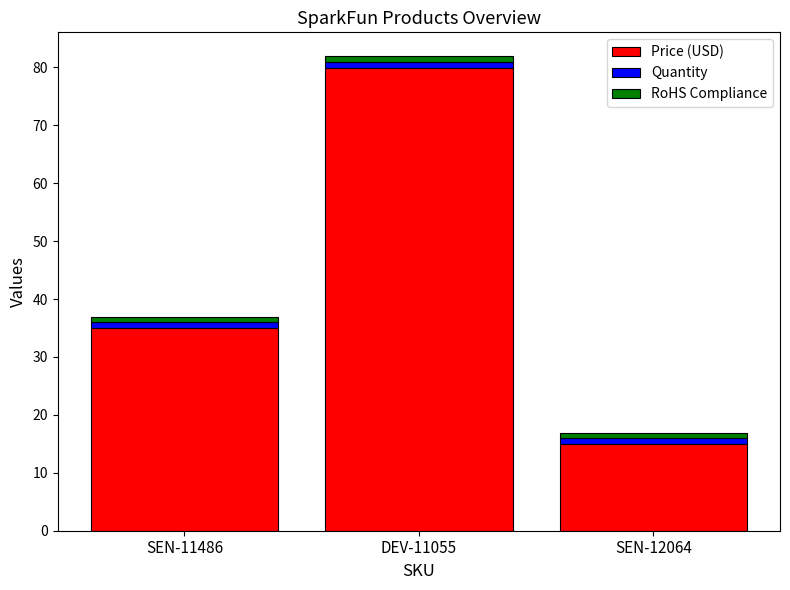

Which category has the highest value in the Price (USD) series?

DEV-11055